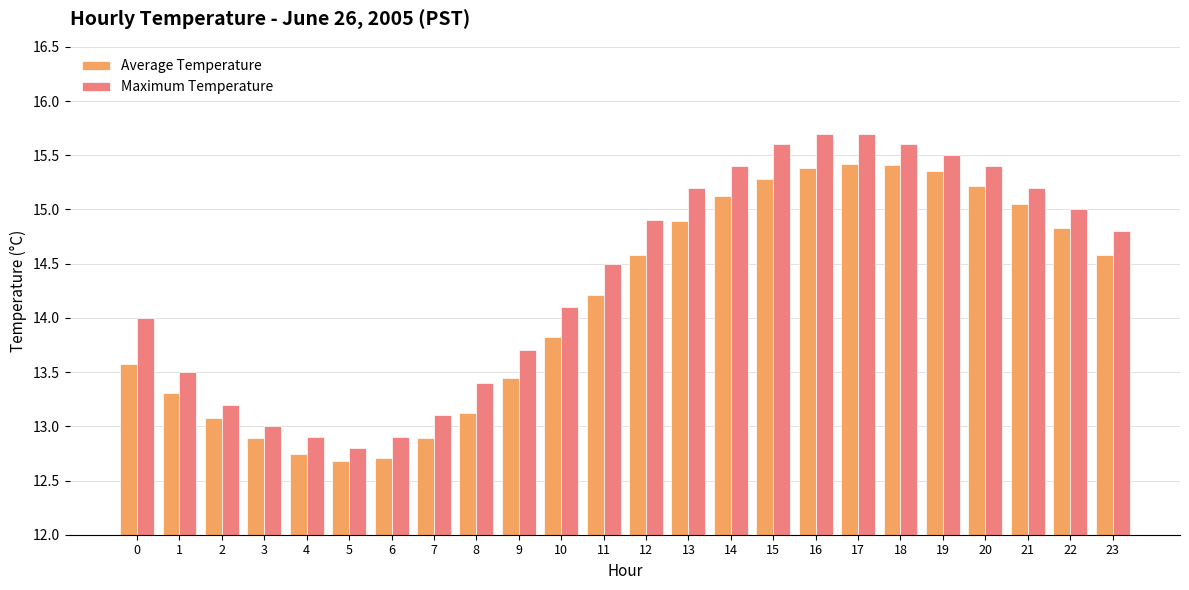

Is the value of Average Temperature at 14 greater than the value of Maximum Temperature at 7?

Yes